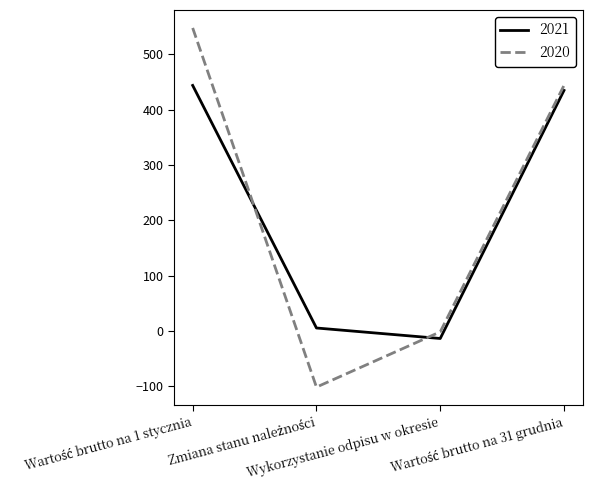

Which series has the largest range (max minus min)?

2020